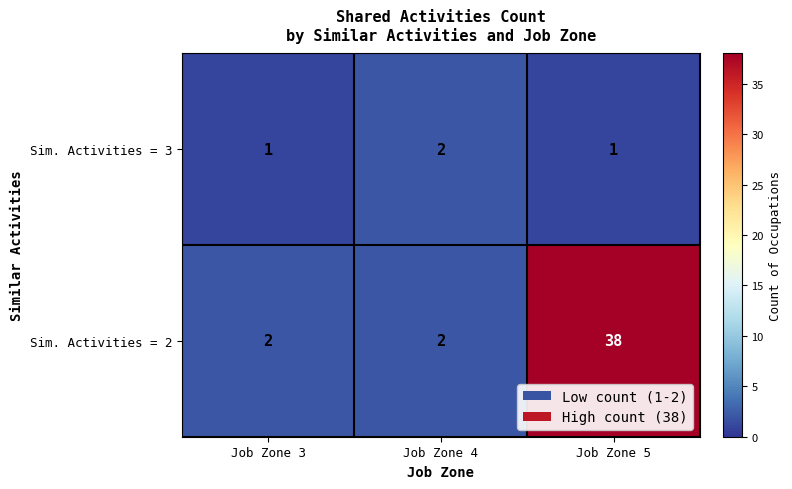

Which series has the widest spread of values?

Sim. Activities = 2